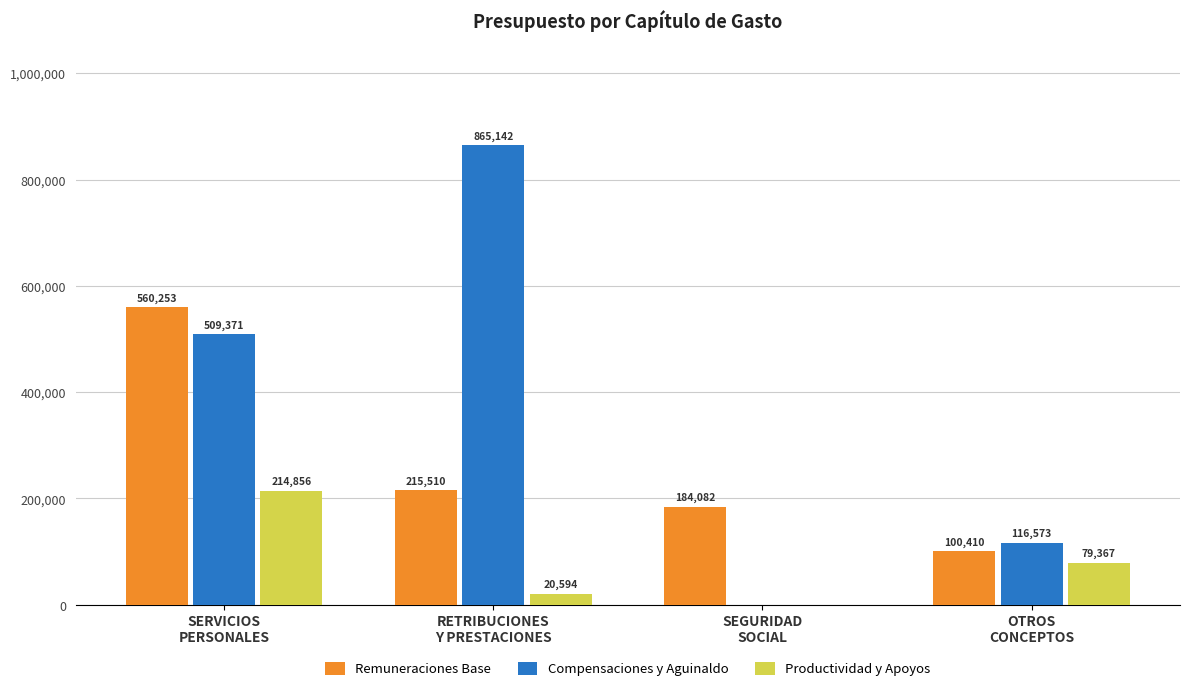

The Remuneraciones Base series shows 271500.2 at SEGURIDAD
SOCIAL. True or false?

False